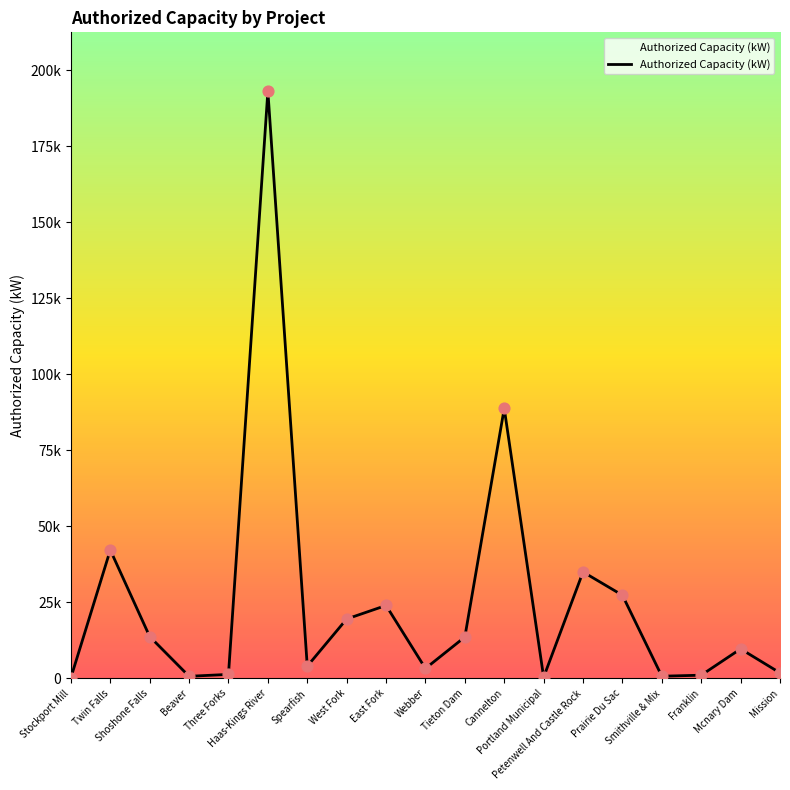

What is the change in value from Spearfish to West Fork?

+15525.0